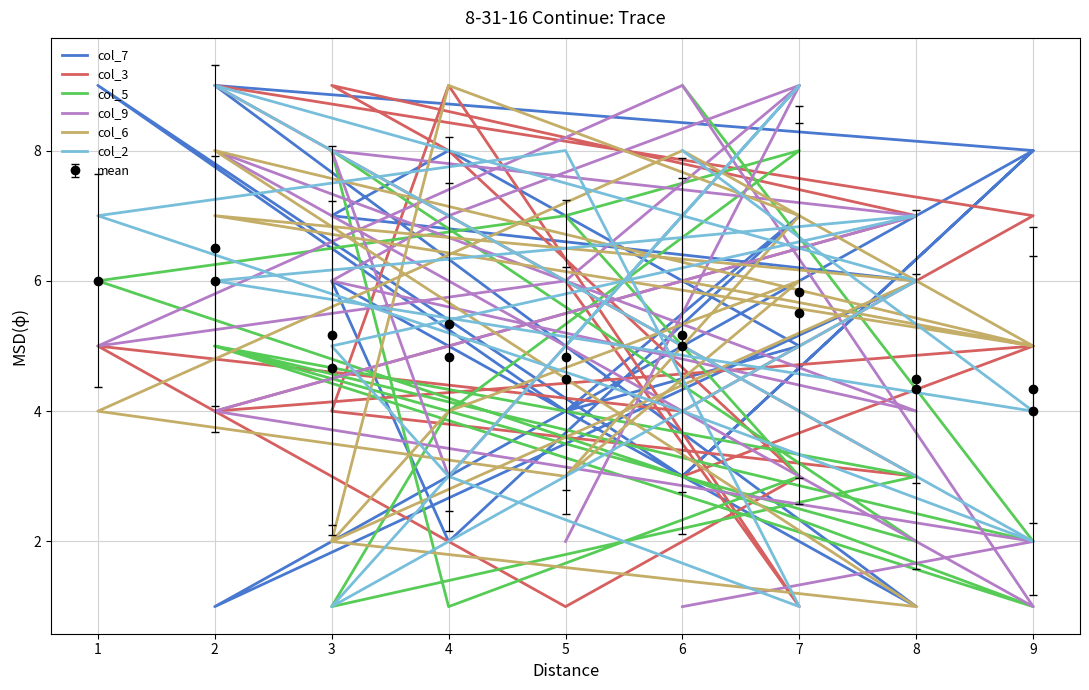

What is the average value of the col_5 series?

4